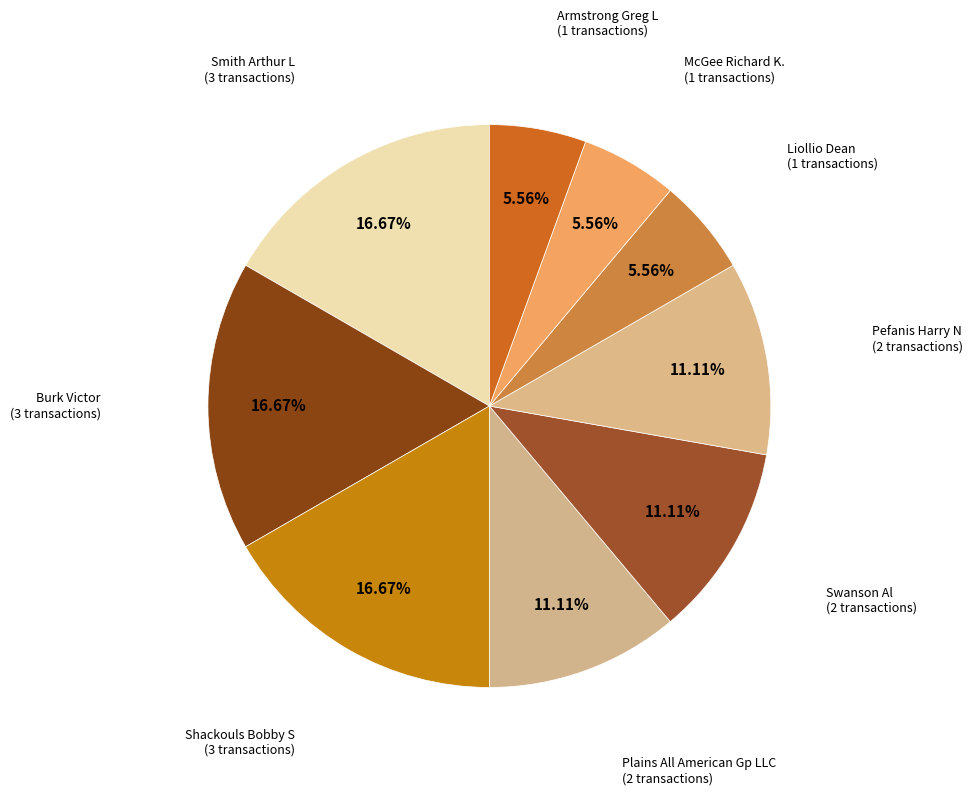

To the nearest percent, what is the difference between the largest and smallest slice percentages?

11%